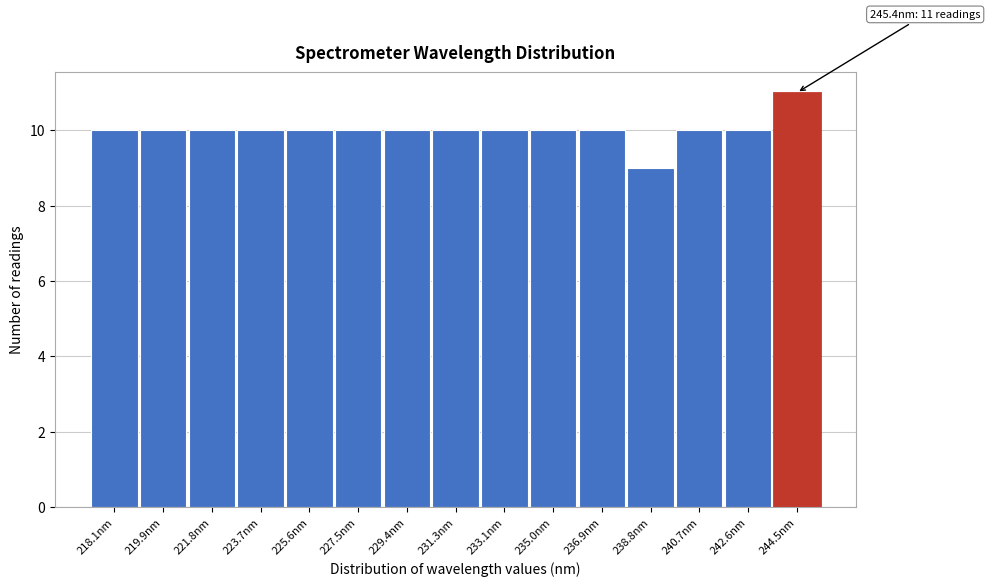

Reading left to right, transcribe all the data shown in this chart.

218.1nm=10	219.9nm=10	221.8nm=10	223.7nm=10	225.6nm=10	227.5nm=10	229.4nm=10	231.3nm=10	233.1nm=10	235.0nm=10	236.9nm=10	238.8nm=9	240.7nm=10	242.6nm=10	244.5nm=11